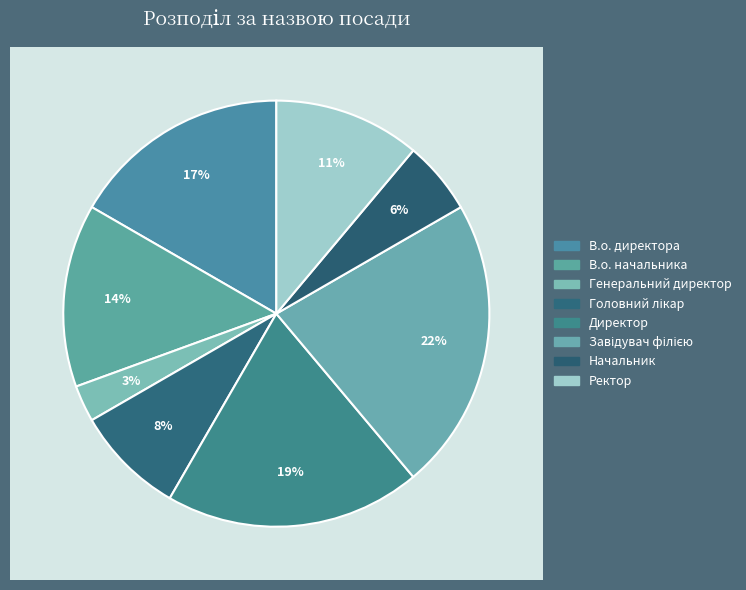

Is it true that Головний лікар is 17% of the pie?

False